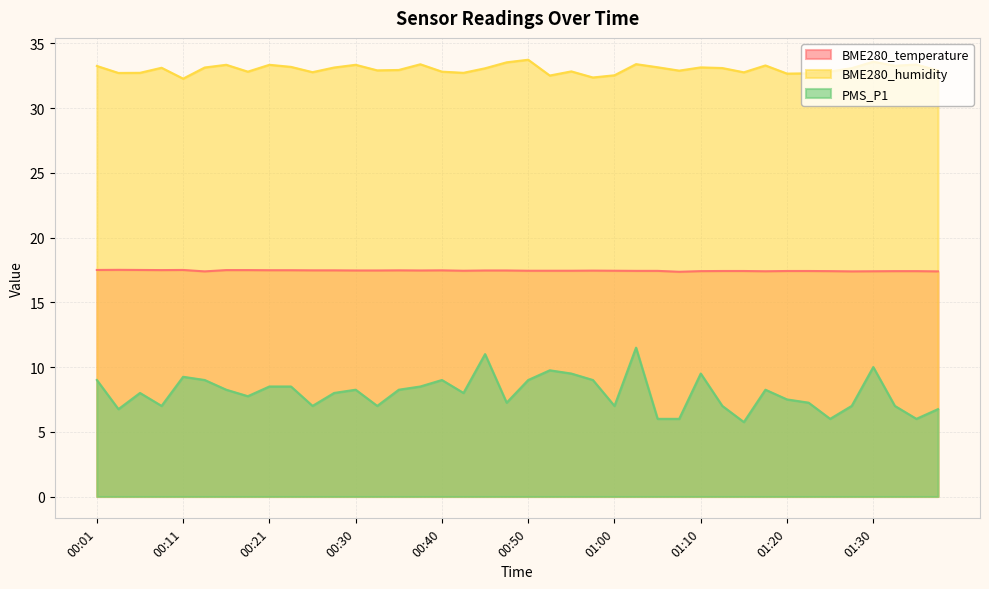

Which has a higher value, 01:15 or 00:03?

00:03